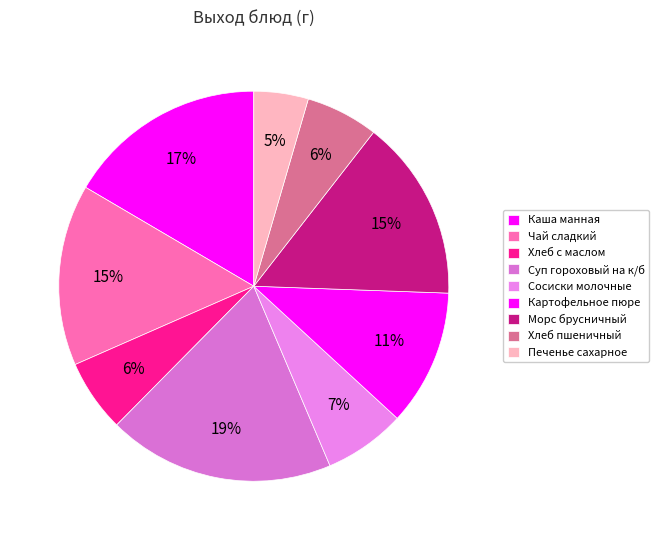

How many slices are in this pie chart?

9